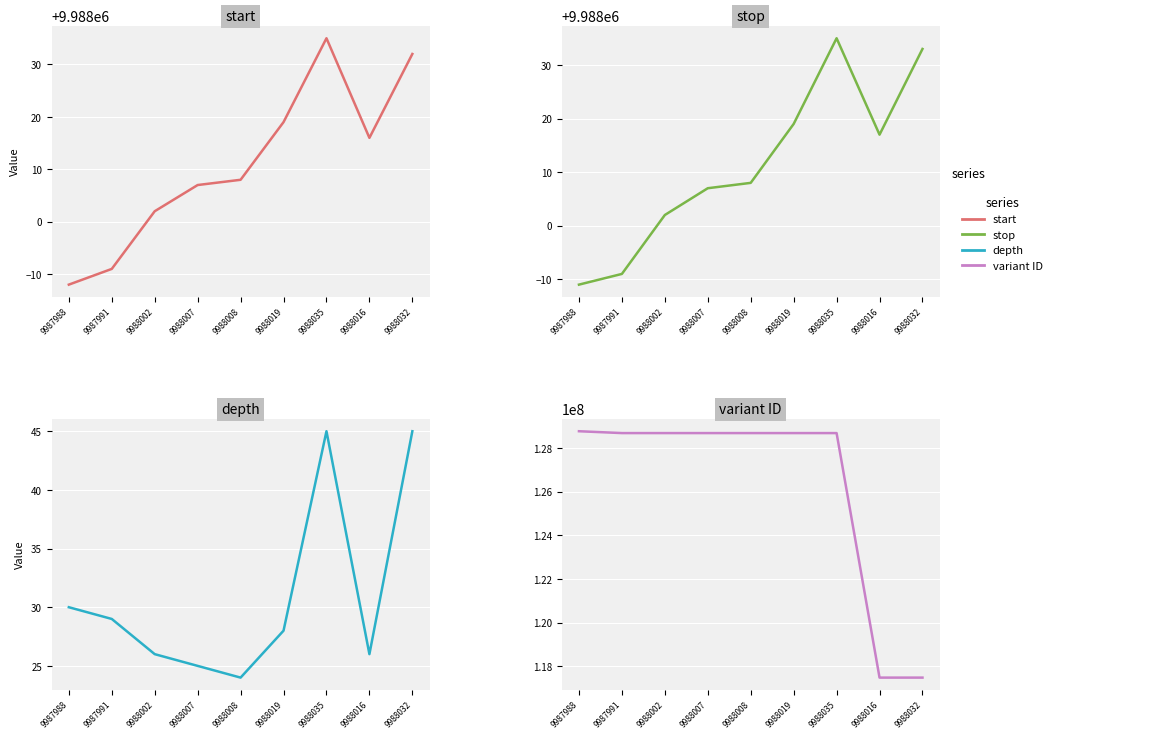

True or false: depth and stop intersect in this chart.

False